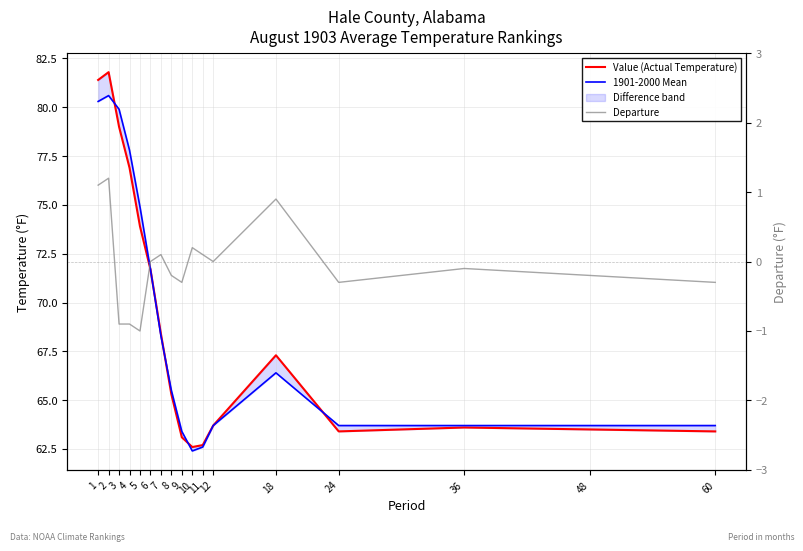

At which category is the sum across all series the highest?

2